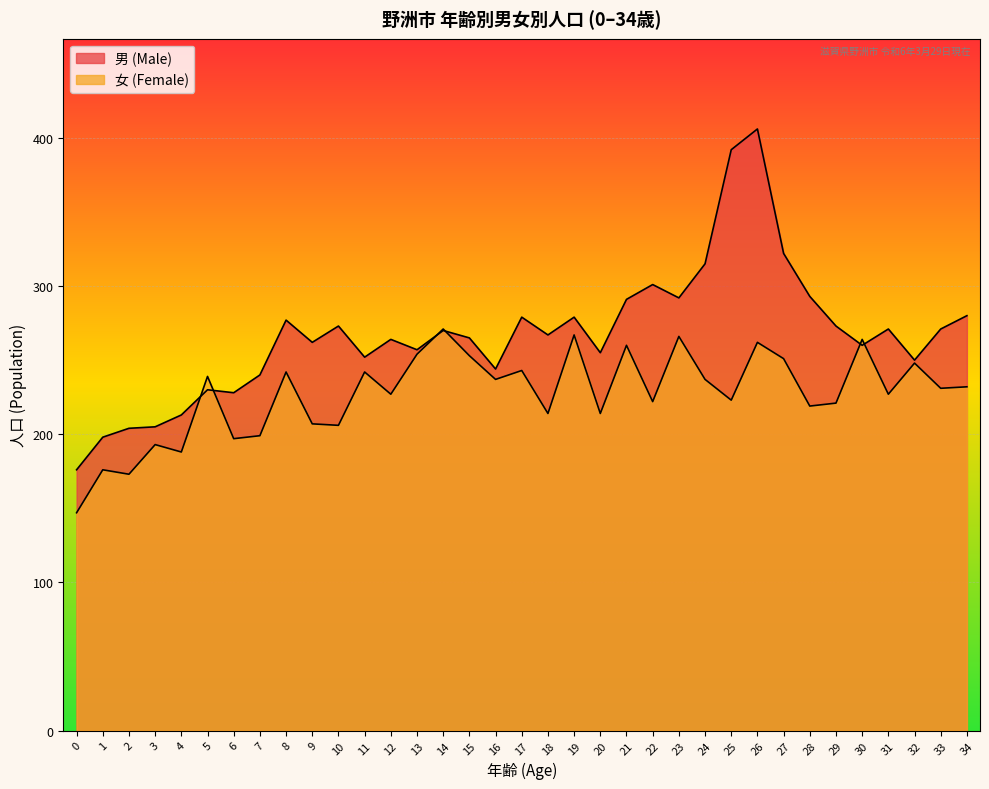

Which has a higher value, 11 or 9?

9